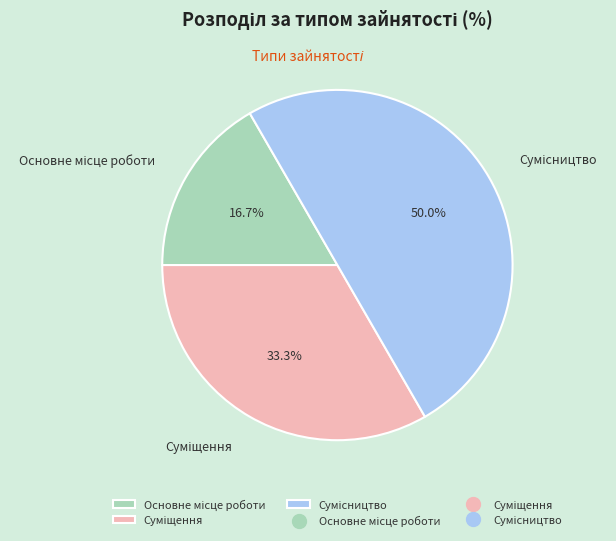

Count the number of slices in the pie.

3